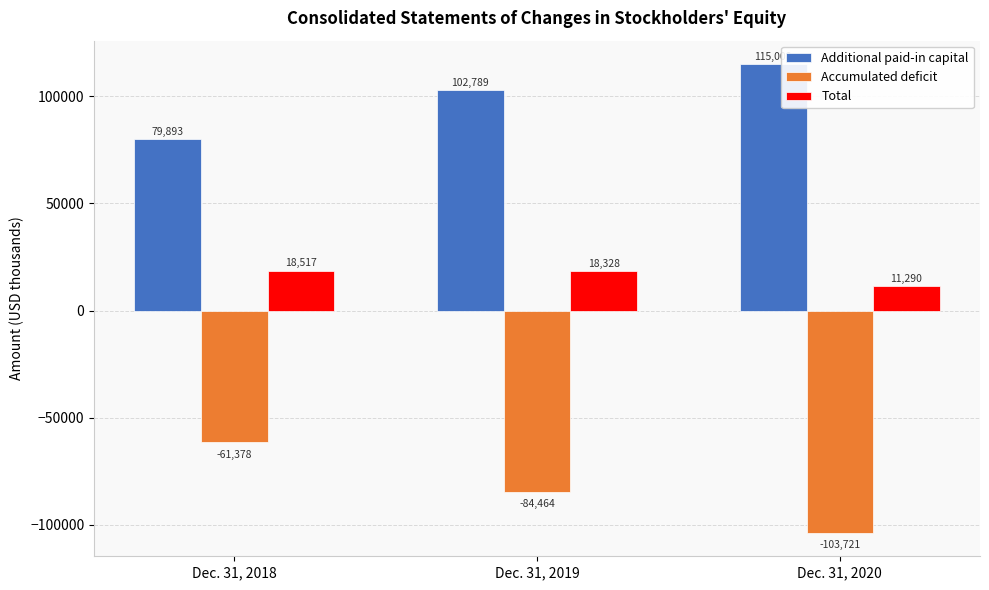

Where does the Accumulated deficit series first go above -84464?

Dec. 31, 2018